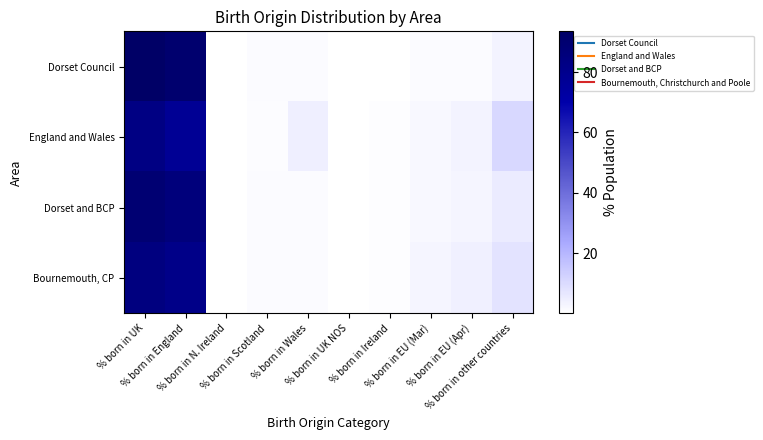

Reading left to right, list all the values displayed in this chart.

Dorset Council: % born in UK=93.5	% born in England=90.4	% born in N. Ireland=0.4	% born in Scotland=1.4	% born in Wales=1.3	% born in UK NOS=0.0	% born in Ireland=0.4	% born in EU (Mar)=1.4	% born in EU (Apr)=1.2	% born in other countries=3.6
England and Wales: % born in UK=83.2	% born in England=77.3	% born in N. Ireland=0.3	% born in Scotland=1.1	% born in Wales=4.5	% born in UK NOS=0.0	% born in Ireland=0.5	% born in EU (Mar)=2.2	% born in EU (Apr)=3.4	% born in other countries=10.7
Dorset and BCP: % born in UK=88.9	% born in England=86.0	% born in N. Ireland=0.3	% born in Scotland=1.3	% born in Wales=1.2	% born in UK NOS=0.0	% born in Ireland=0.4	% born in EU (Mar)=2.1	% born in EU (Apr)=2.8	% born in other countries=5.8
Bournemouth, CP: % born in UK=84.5	% born in England=81.7	% born in N. Ireland=0.3	% born in Scotland=1.3	% born in Wales=1.2	% born in UK NOS=0.0	% born in Ireland=0.5	% born in EU (Mar)=2.7	% born in EU (Apr)=4.4	% born in other countries=7.9